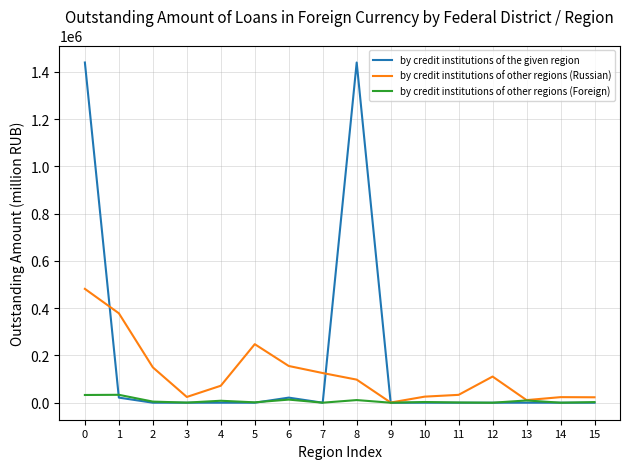

Rank the series by their average value, from highest to lowest.

by credit institutions of the given region, by credit institutions of other regions (Russian), by credit institutions of other regions (Foreign)